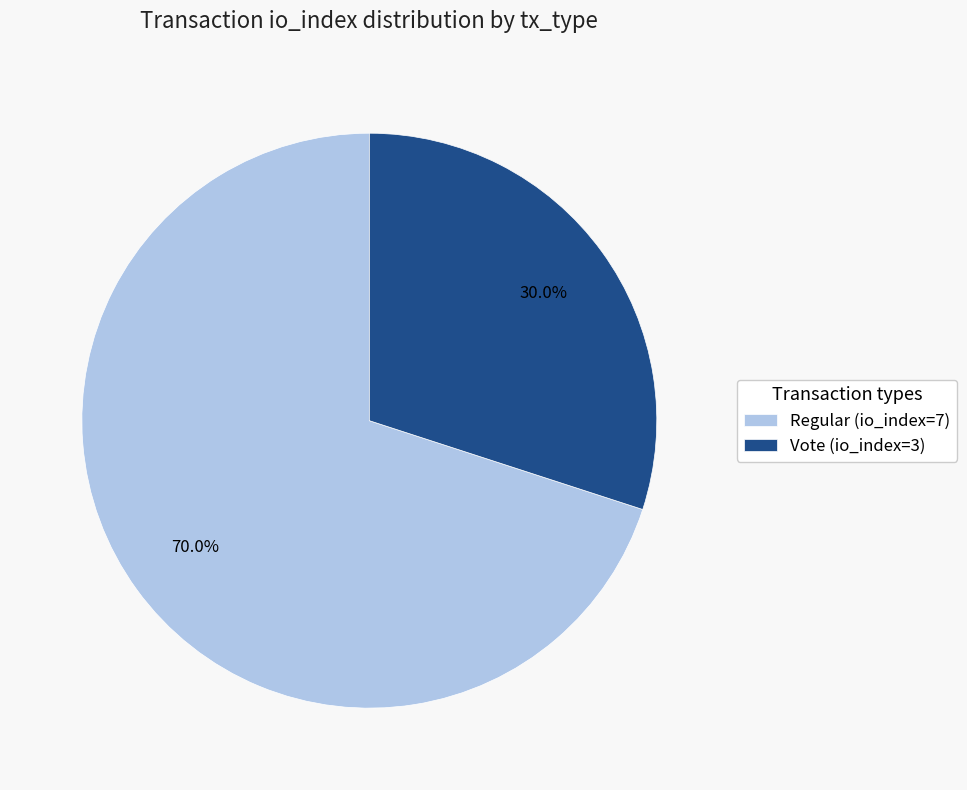

Which slice is the smallest?

Vote (io_index=3)